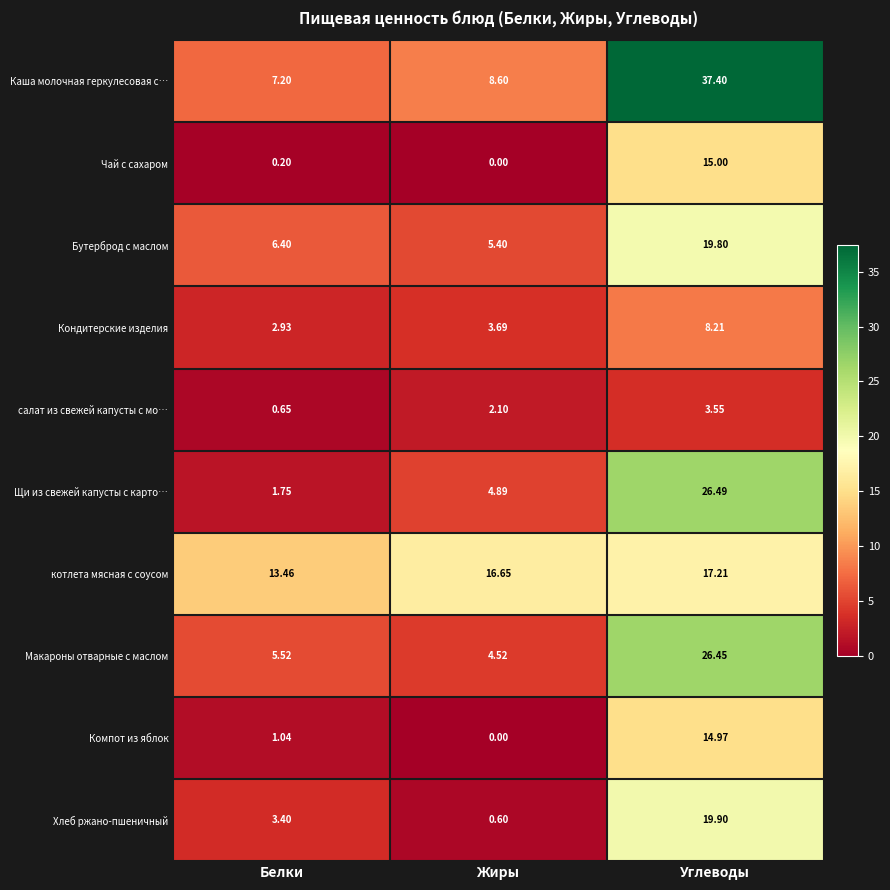

At which label does Бутерброд с маслом reach its peak?

Углеводы